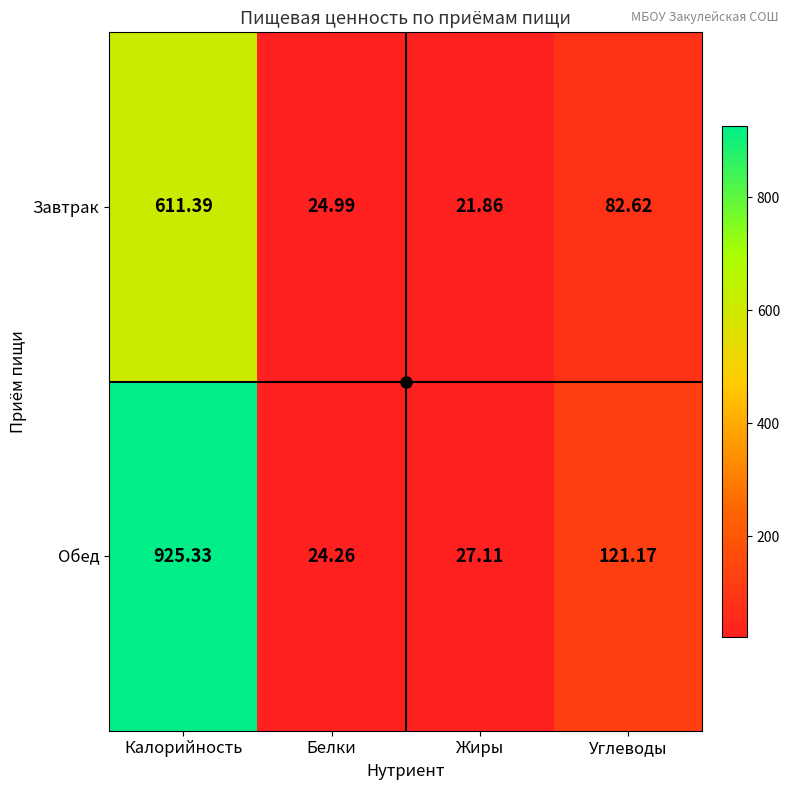

List the series in order of their overall mean, lowest first.

Завтрак, Обед